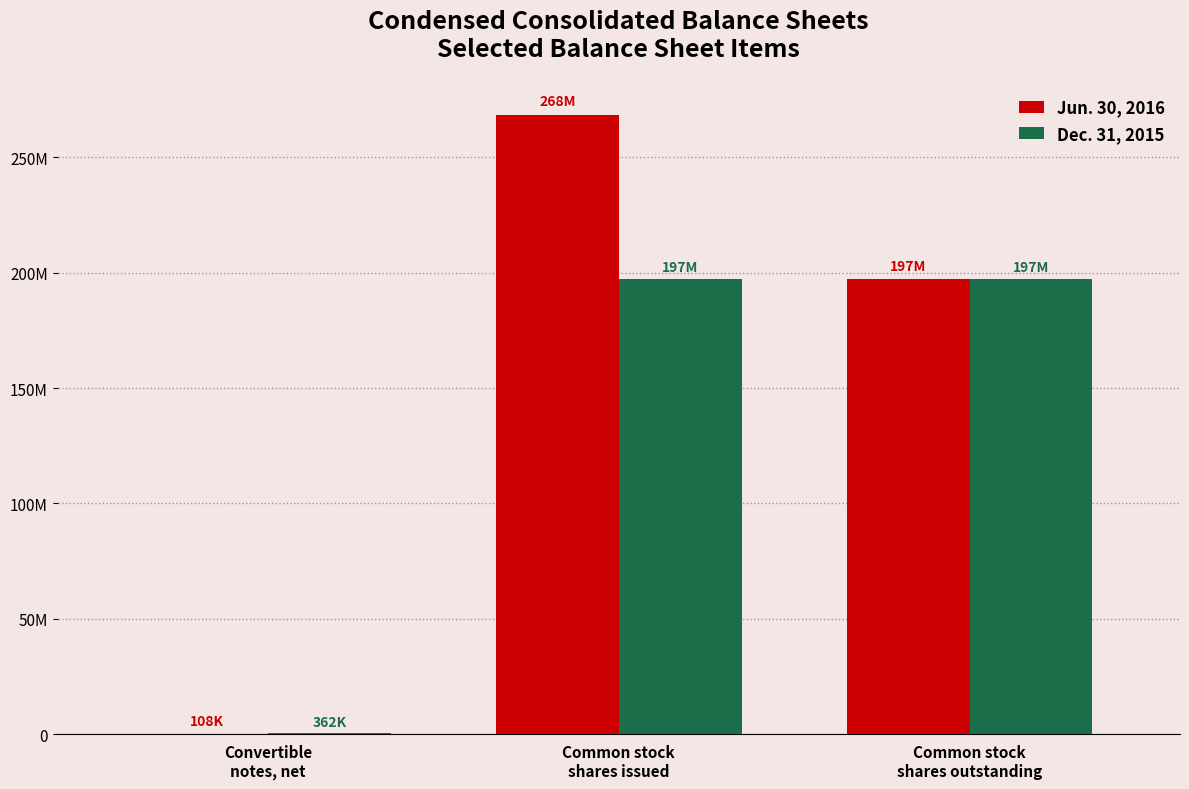

Which series has the largest range (max minus min)?

Jun. 30, 2016